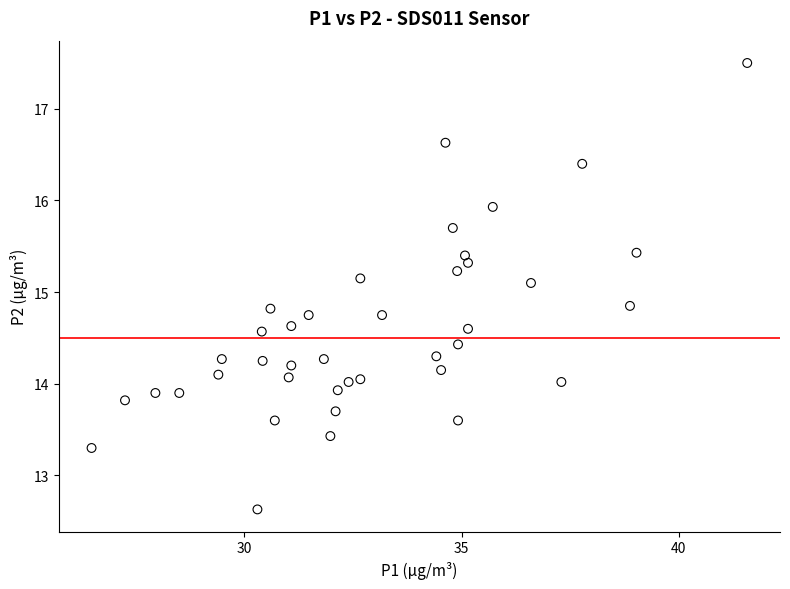

What is the range of Y values (max minus min)?

4.9